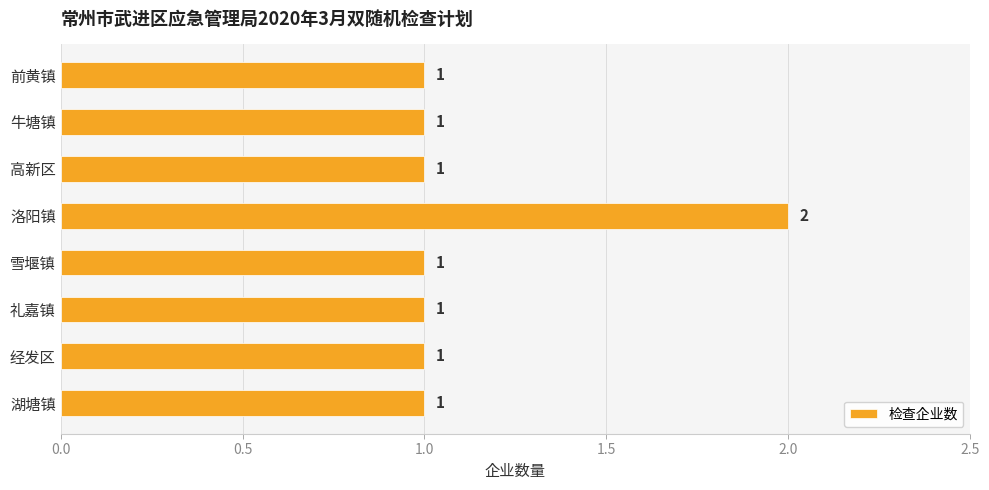

What is the maximum value shown in the chart?

2